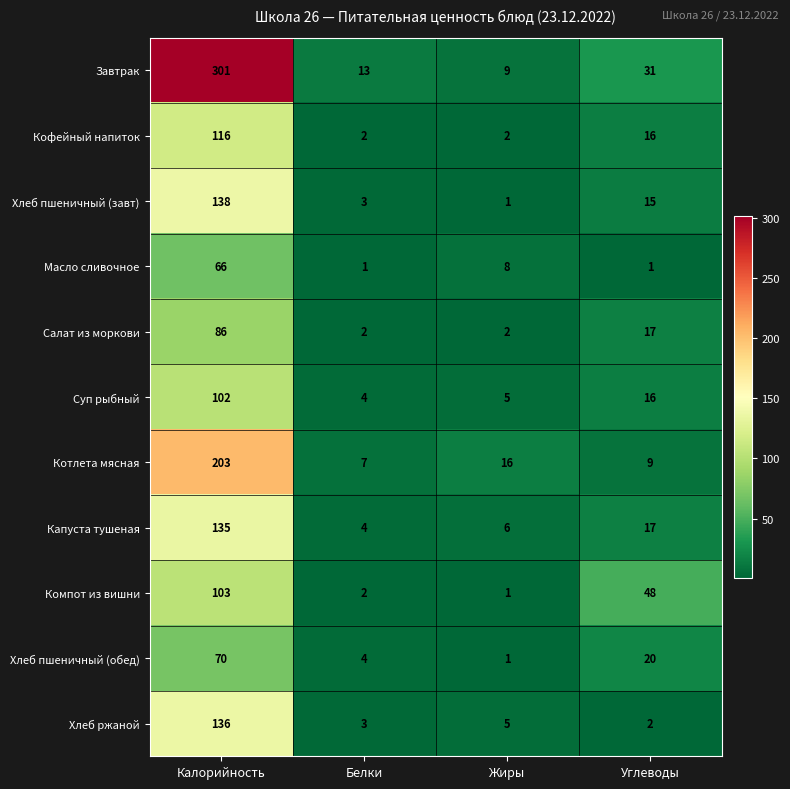

How many values in the Суп рыбный series are below 16?

2